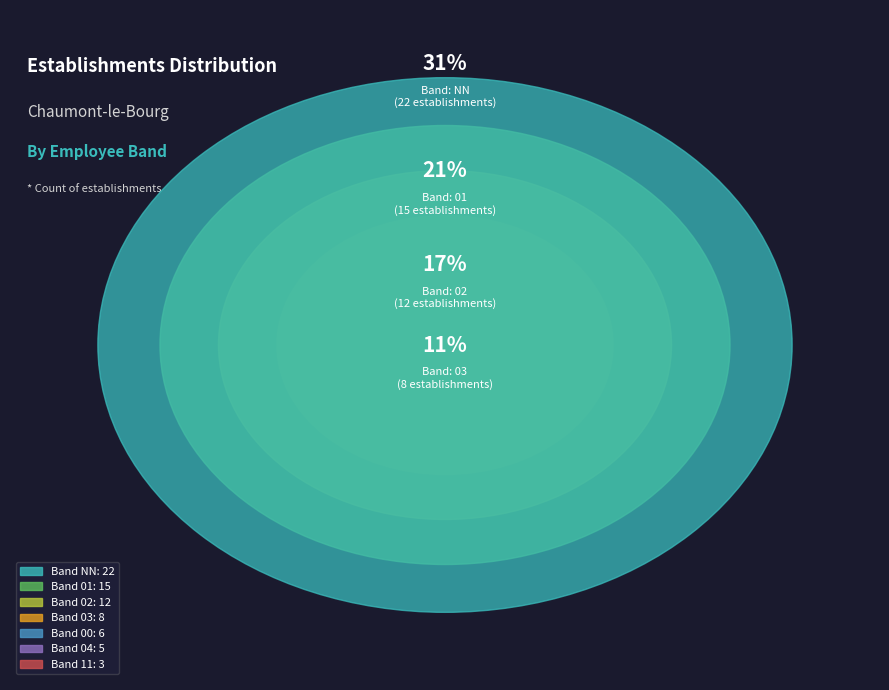

What is the ratio of the value at 03 to the value at NN?

0.4